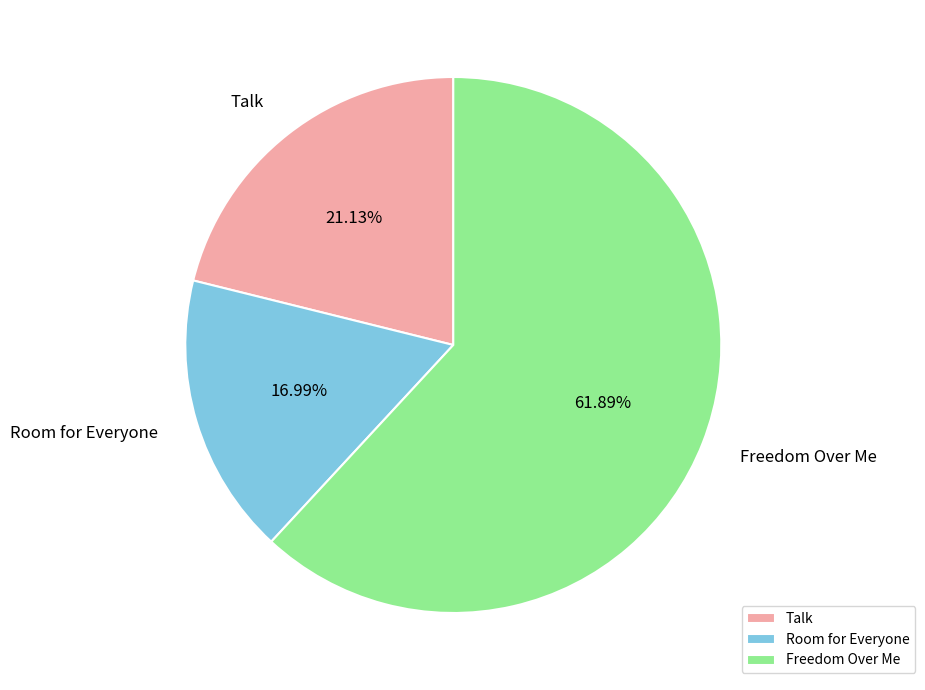

Does any single category account for the majority?

Yes